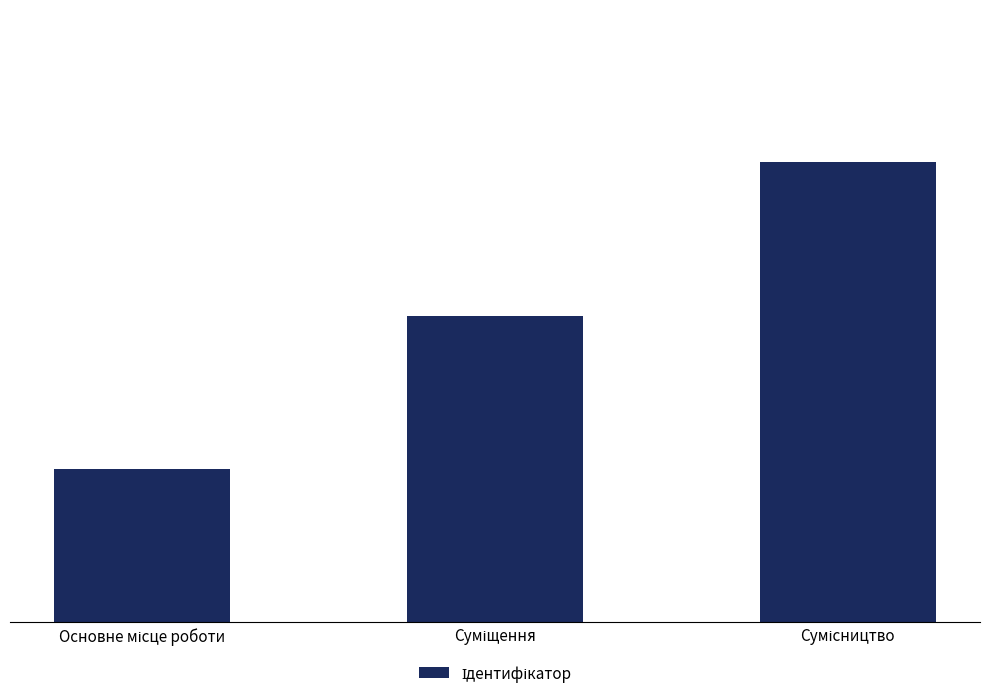

How many data points are less than 2?

1